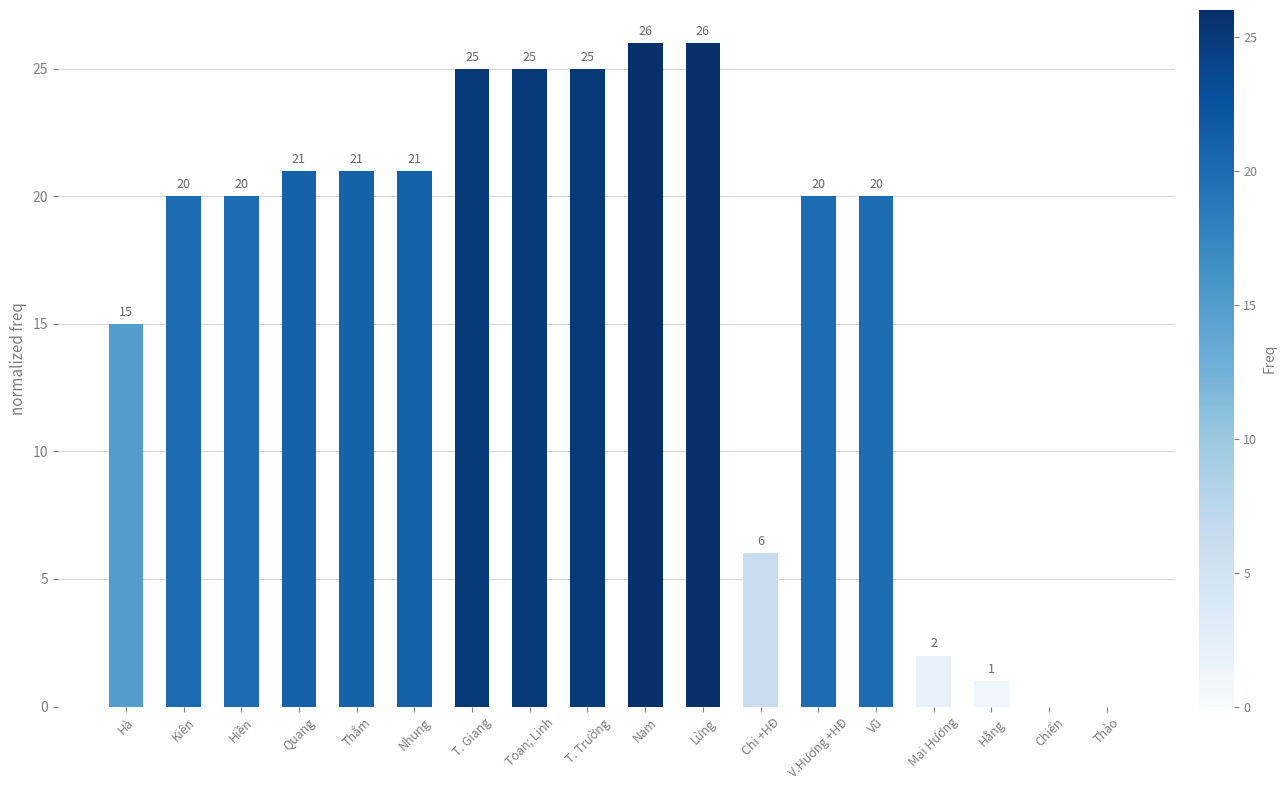

At which label is the value closest to 13?

Hà